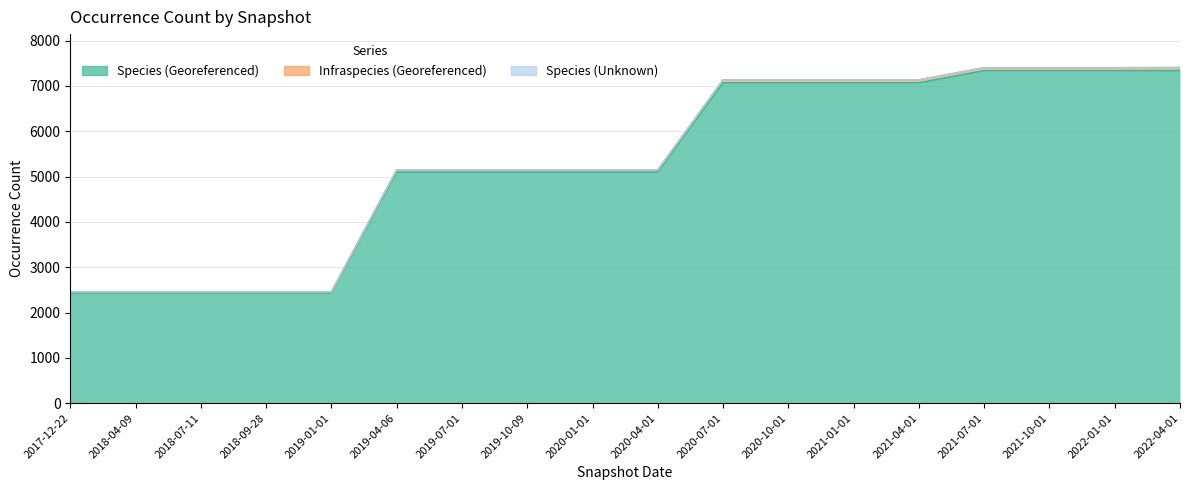

What is the value of the Species (Georeferenced) point at the 13th from the left?

7069